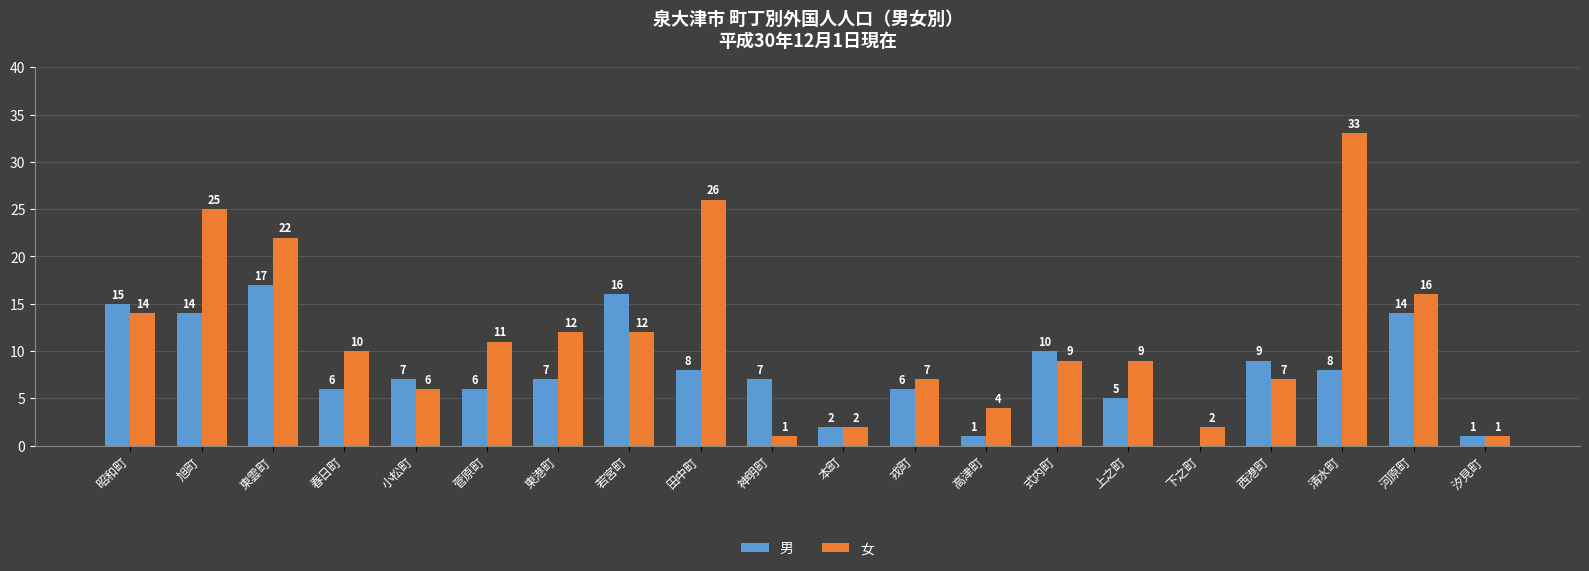

Which series has the largest total across all categories?

女